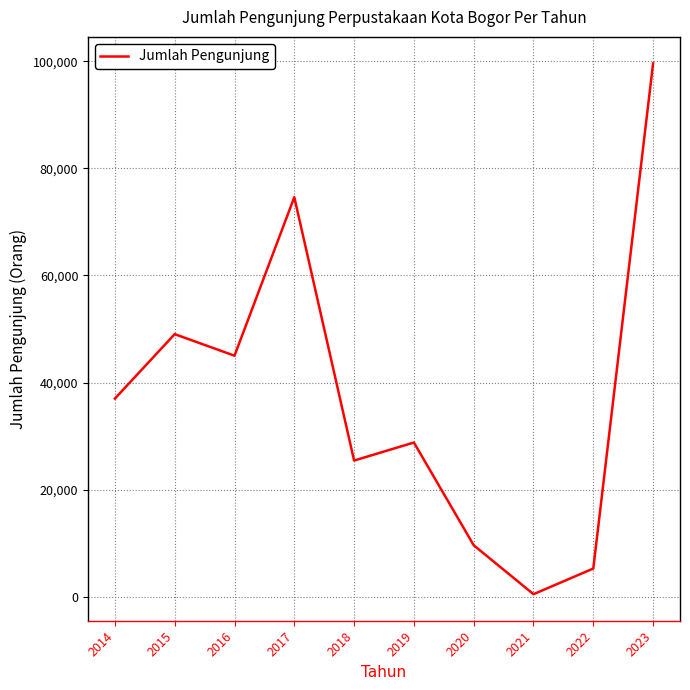

Approximately how many times larger is the value at 2018 compared to 2015?

0.5